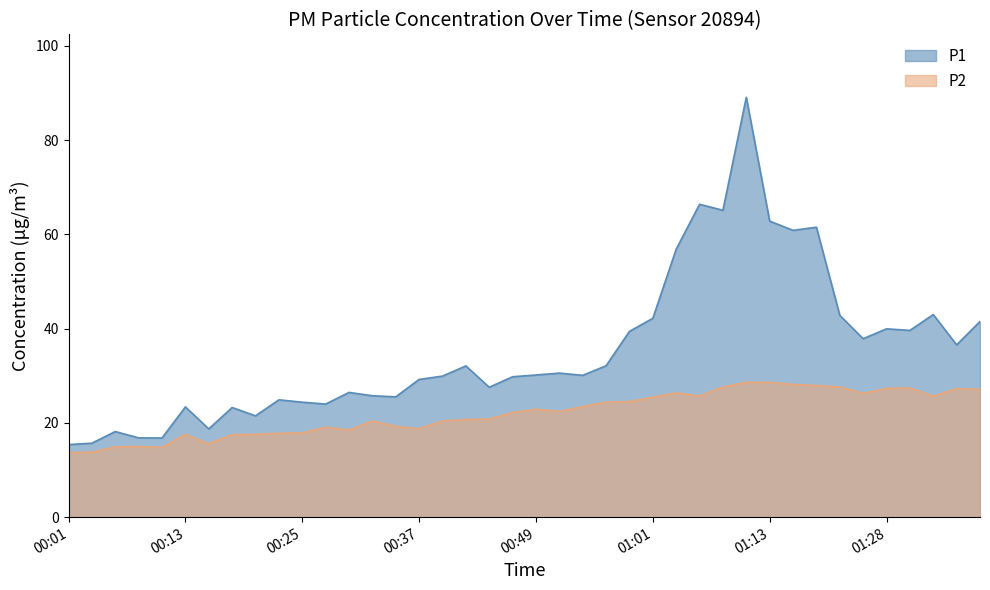

The P1 series shows 24.4 at 00:25. True or false?

True